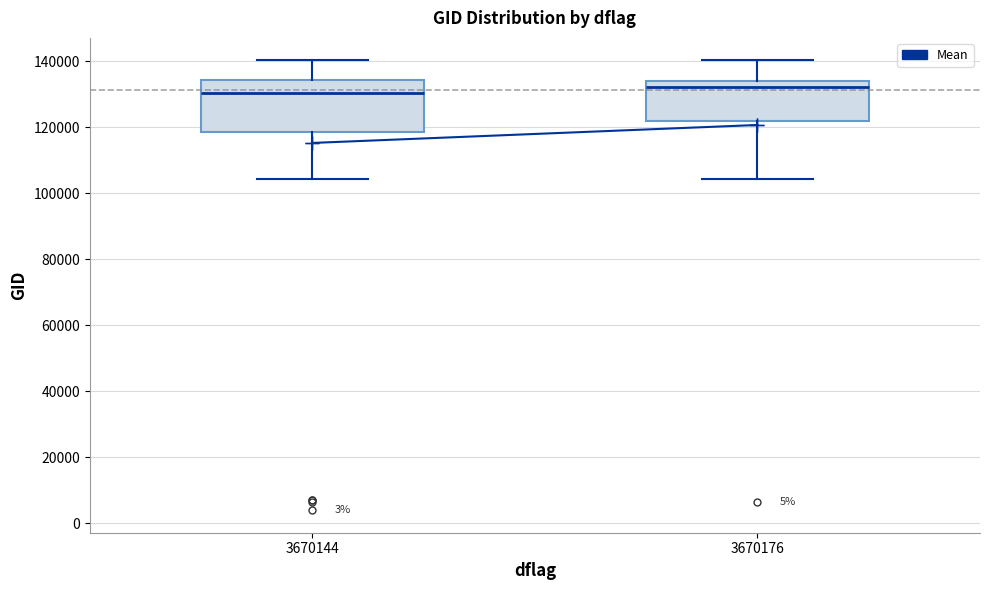

Where does the lower whisker of the box at x = 3670176 end on the y-axis? The values are not printed on the chart, so give them approximately, as read against the axis.

104000